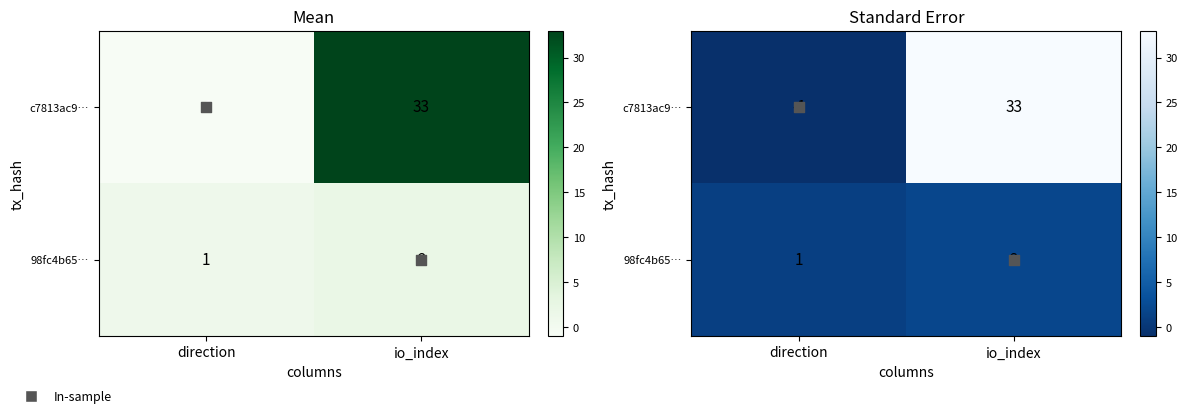

What is the difference between the highest and lowest values at io_index?

32